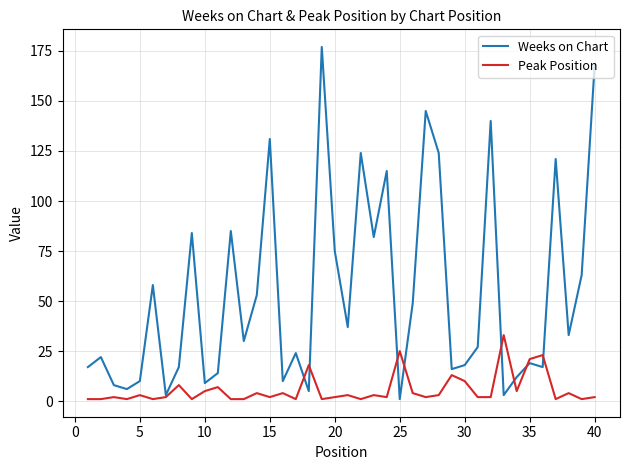

Which series has the largest total across all categories?

Weeks on Chart